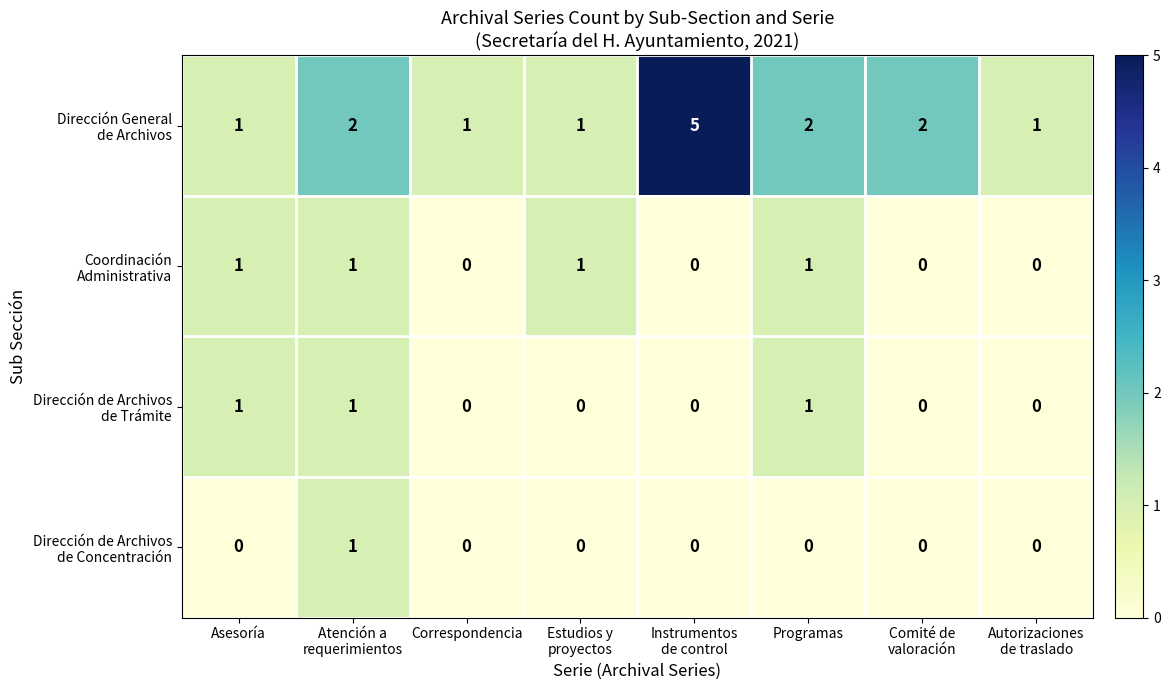

At how many categories does at least one series exceed 0?

8